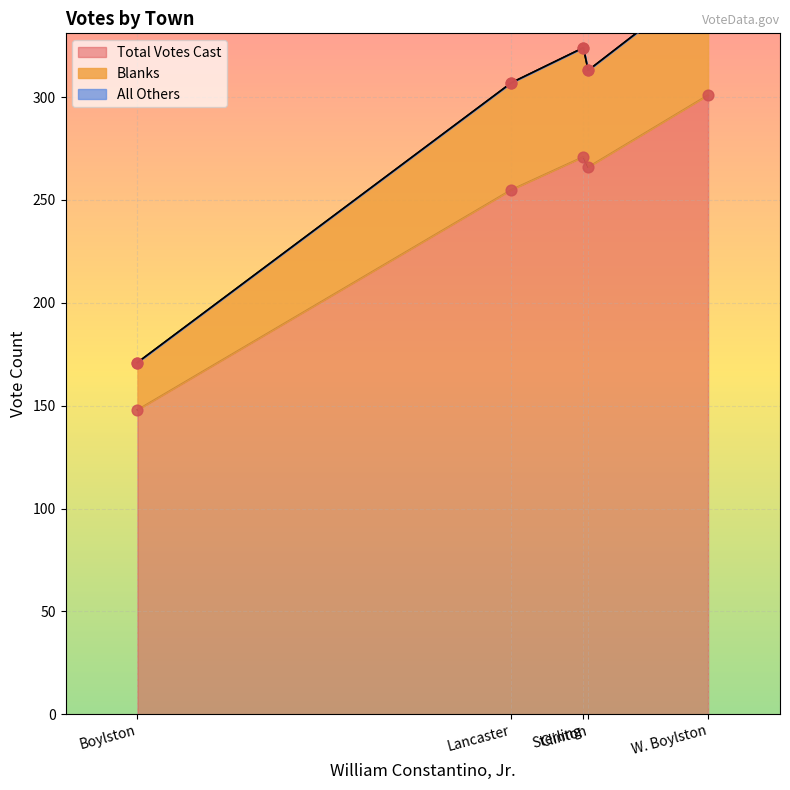

At which category is the sum across all series the highest?

W. Boylston